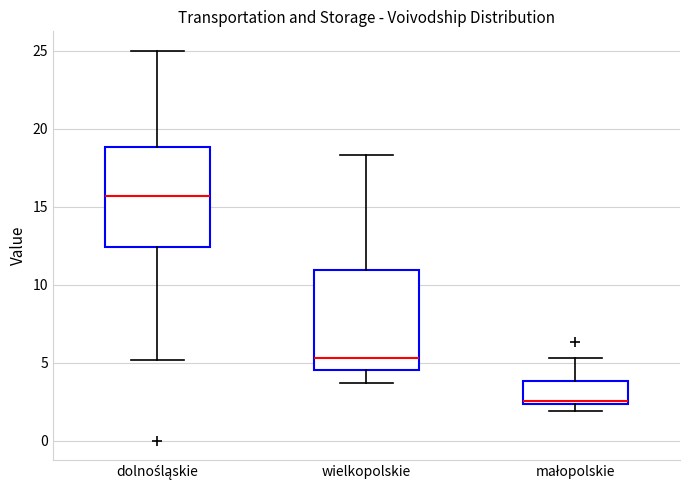

Where does the upper whisker of the box for dolnośląskie end on the y-axis? The values are not printed on the chart, so give them approximately, as read against the axis.

25.0